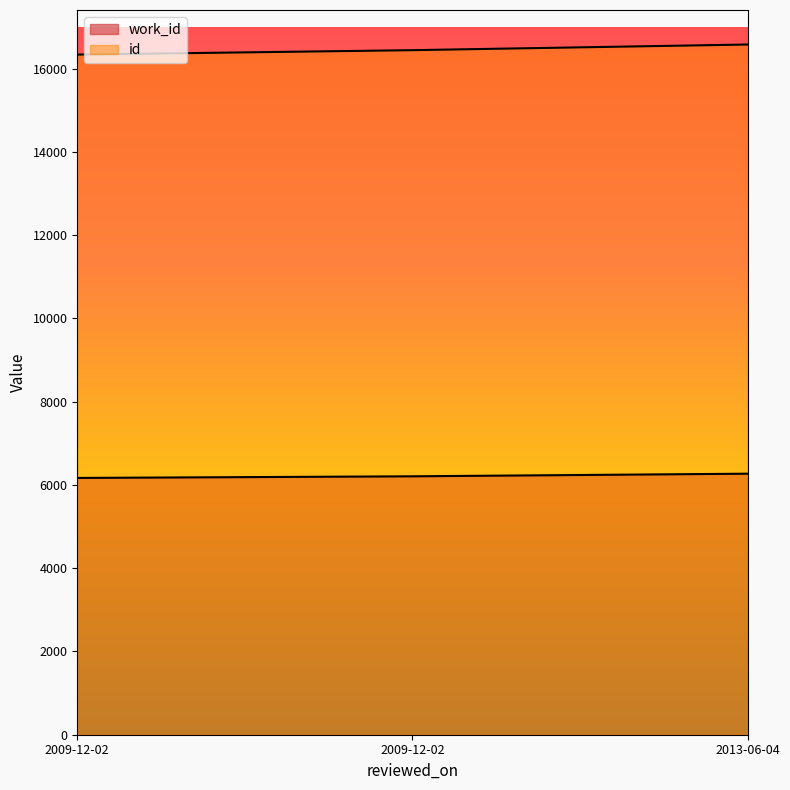

What is the maximum value for id?

16579